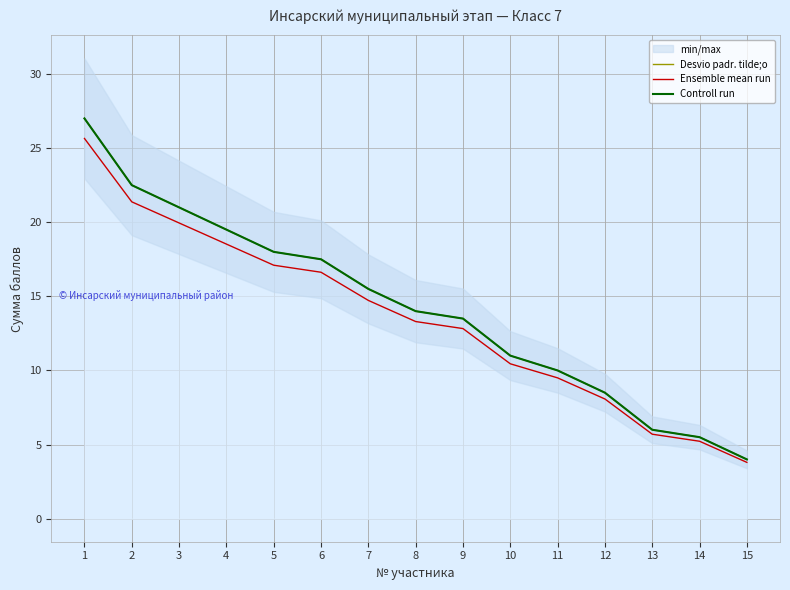

Between 4 and 12, which is larger?

4